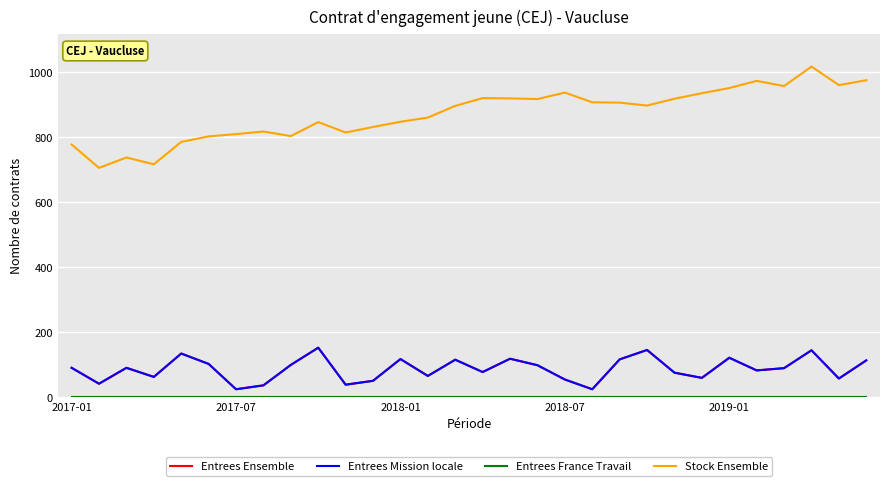

Does the chart have visible grid lines?

Yes